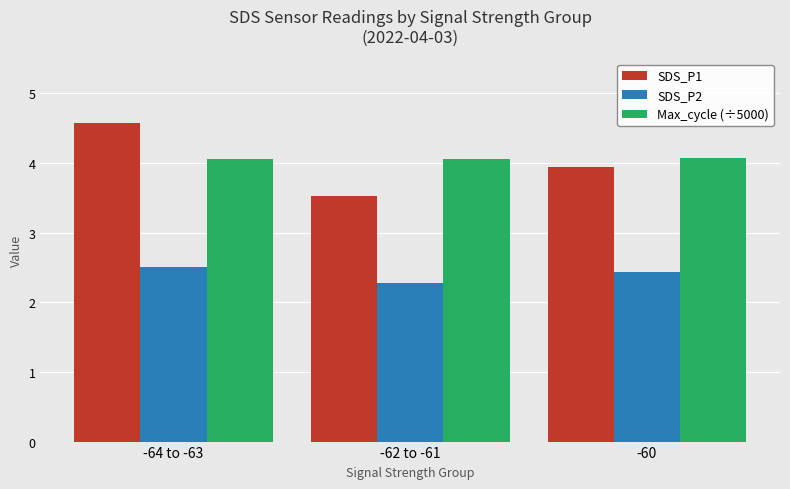

What is the sum of all SDS_P1 values?

12.0